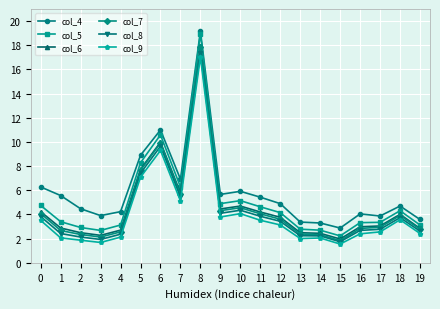

True or false: col_5 has a value of 1.3 at 14.

False